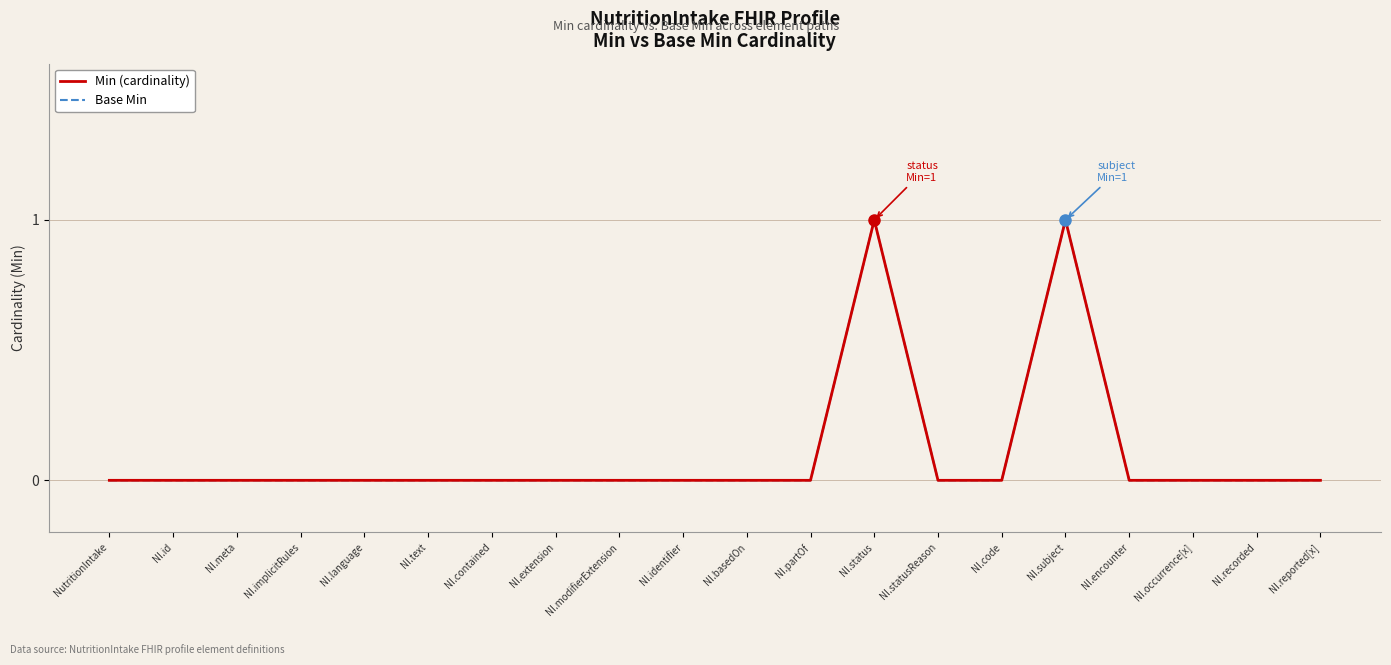

True or false: Min (cardinality) and Base Min cross at least once.

False